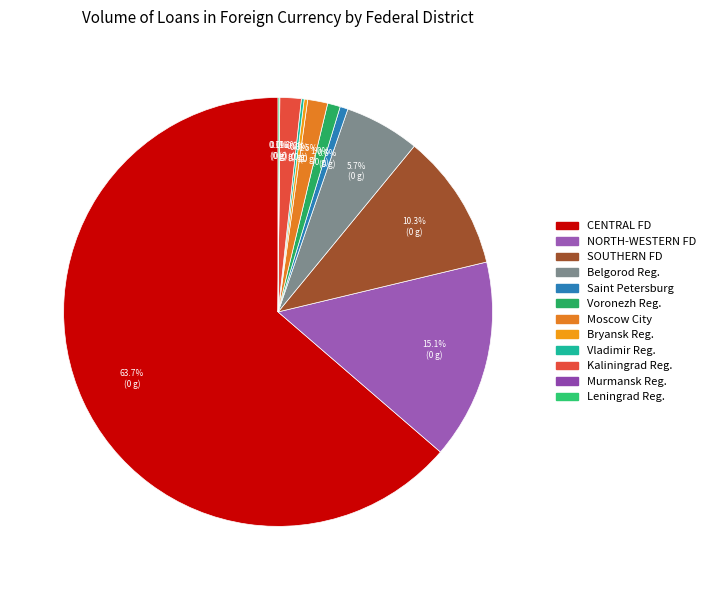

Which slice represents more than half of the pie?

CENTRAL FEDERAL DISTRICT